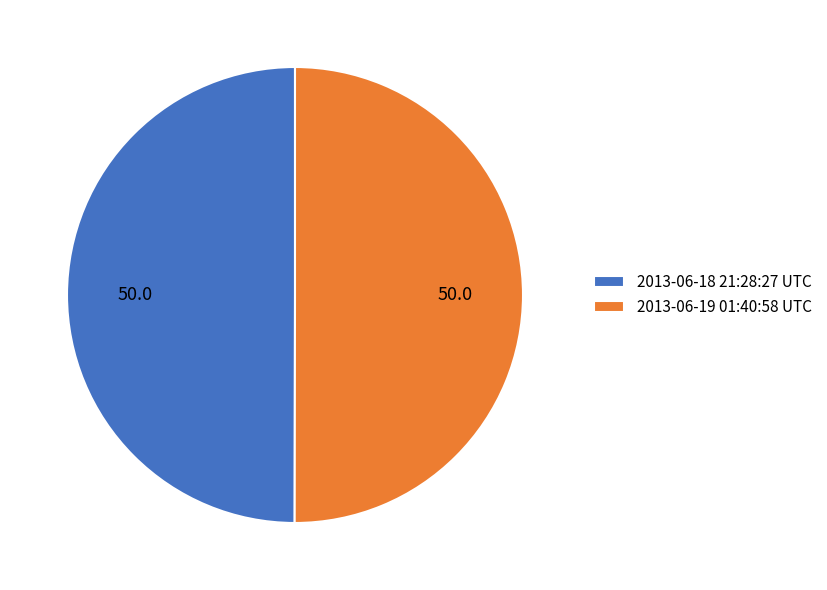

What is the ratio of the value at 2013-06-19 01:40:58 UTC to the value at 2013-06-18 21:28:27 UTC?

1.0